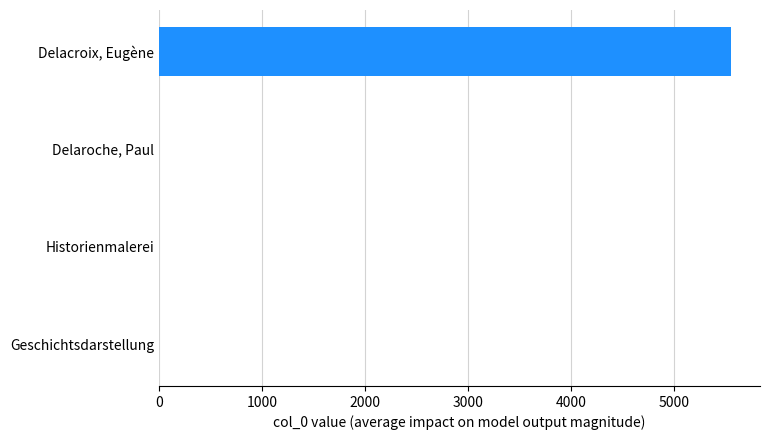

Read the value at Delacroix, Eugène.

5561